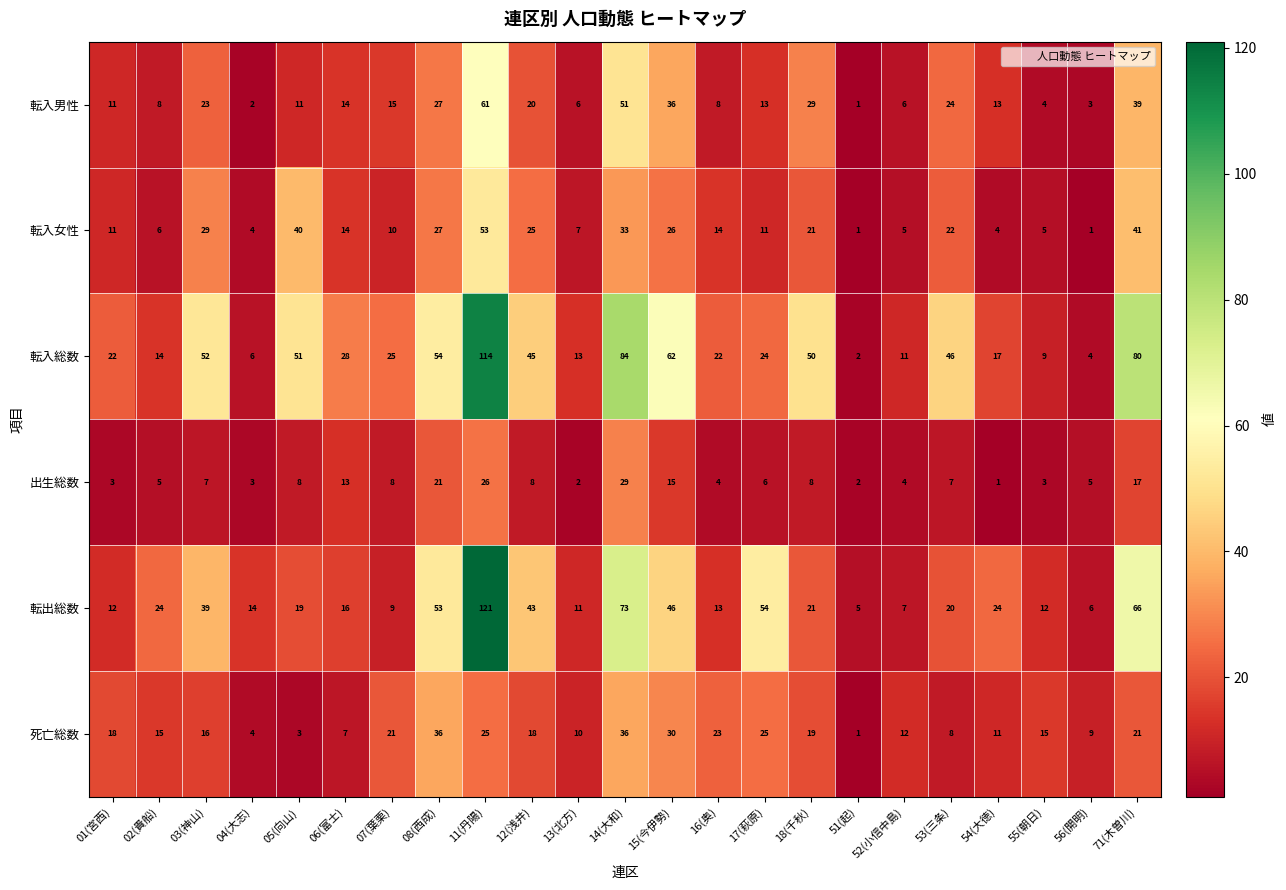

What is the difference between the second highest and minimum values in the 死亡総数 series?

35